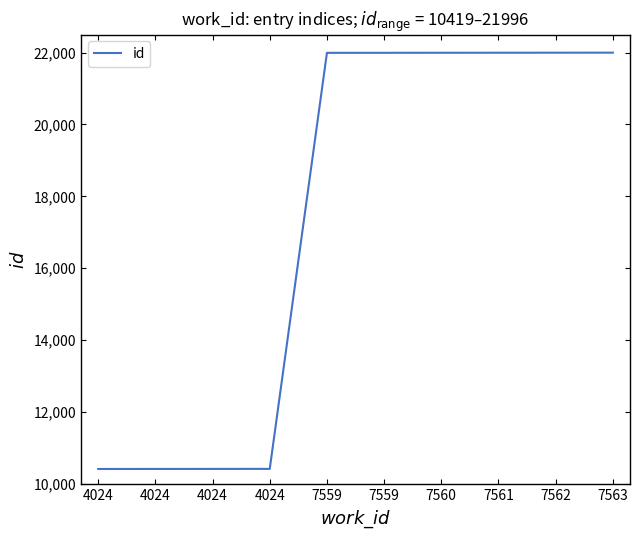

What is the ratio of the value at 7559 to the value at 4024?

2.1